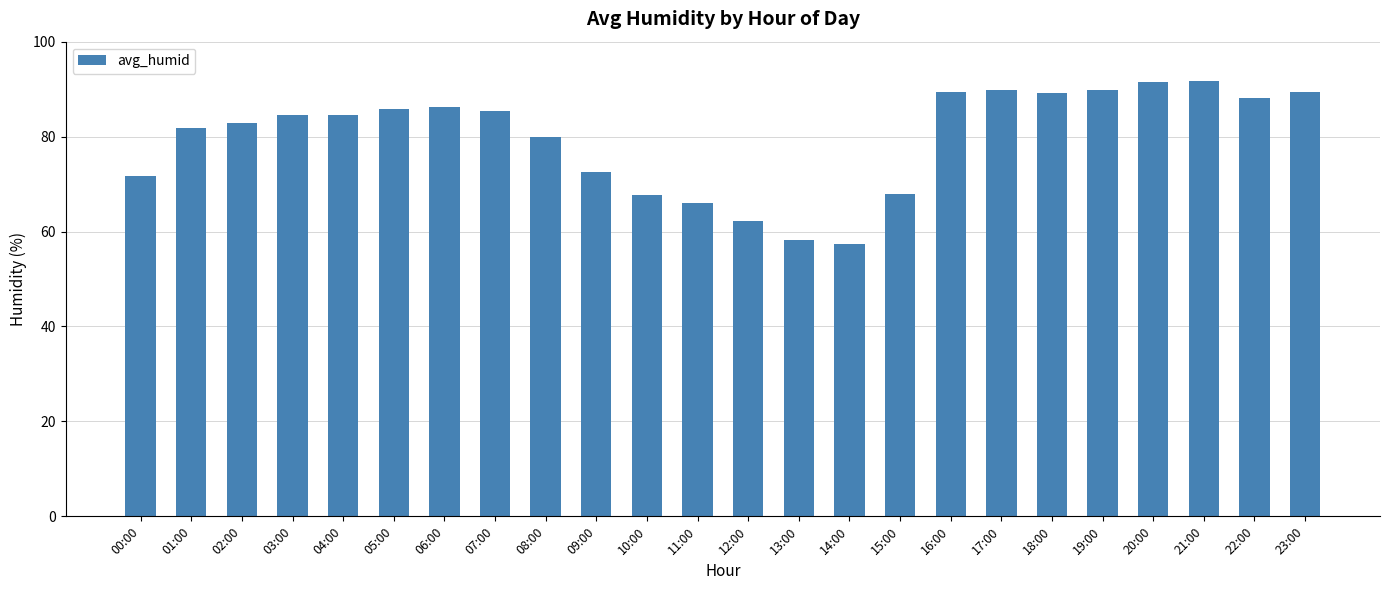

What is the label of the 11th bar from the left?

10:00